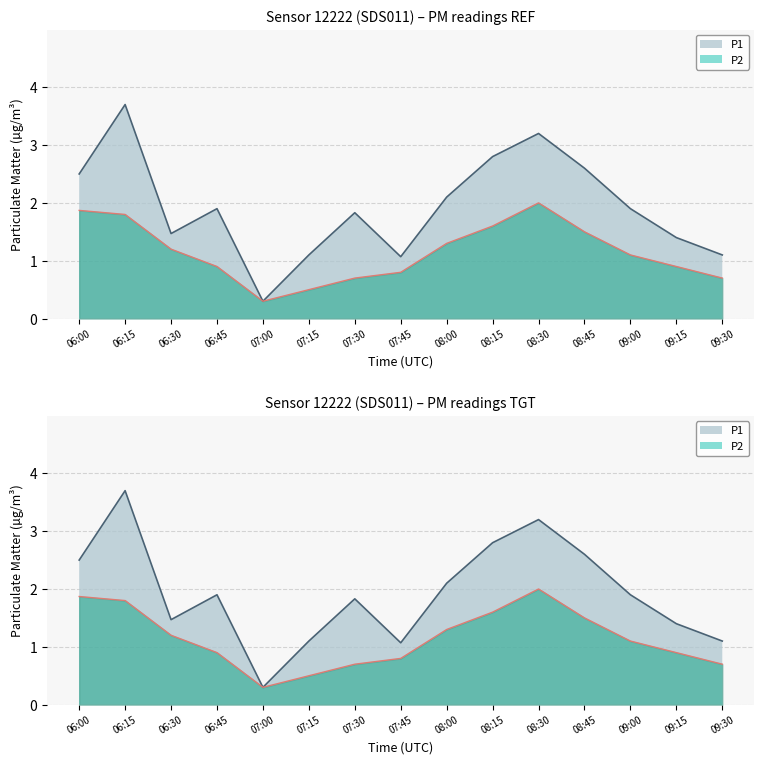

What is the difference between the P2_line values at 08:00 and 06:00?

0.6